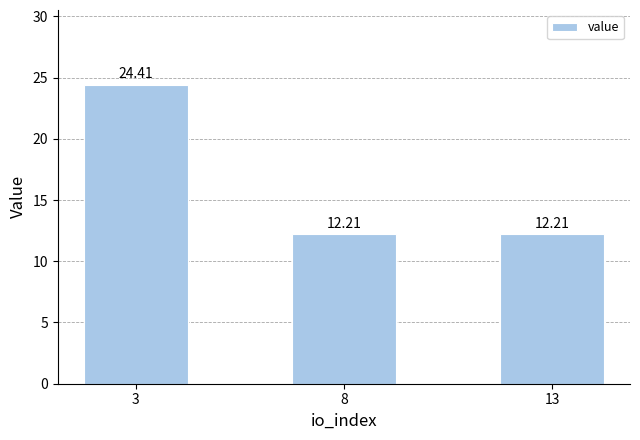

What is the value of the 2nd bar from the left?

12.2